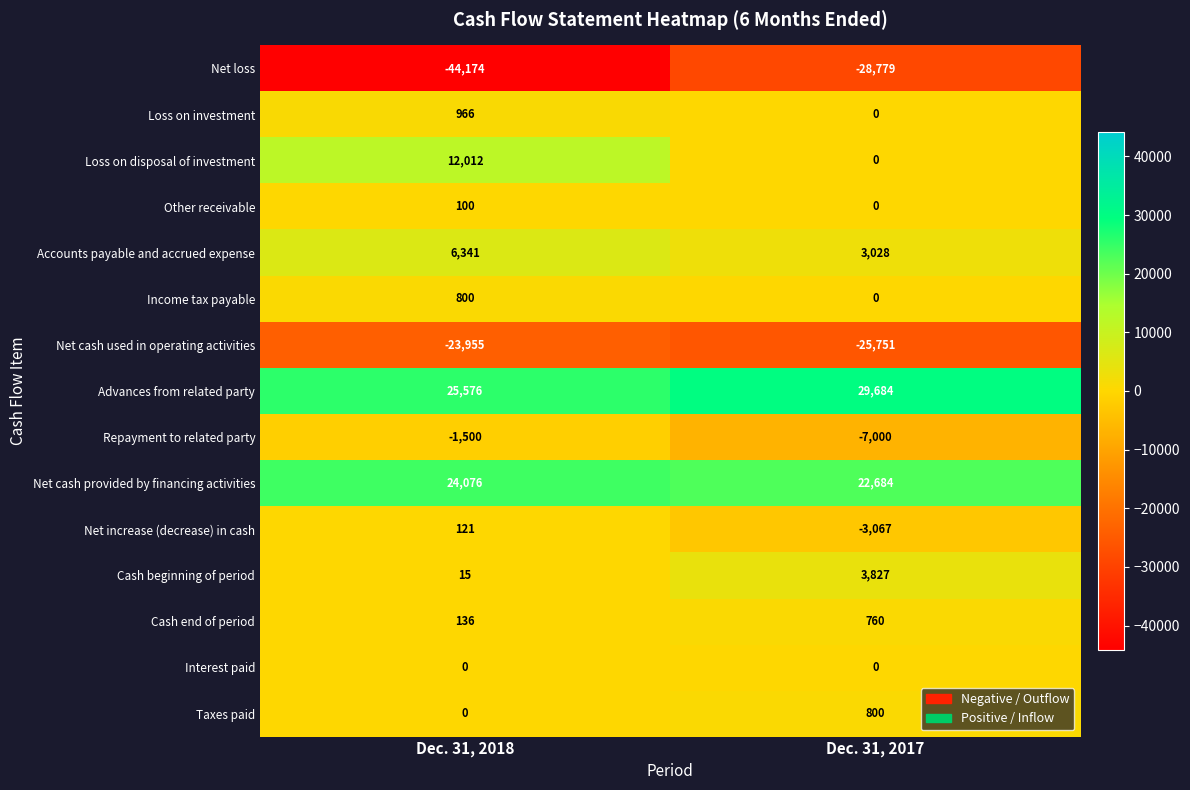

What is the difference between the Net cash used in operating activities values at Dec. 31, 2018 and Dec. 31, 2017?

1796